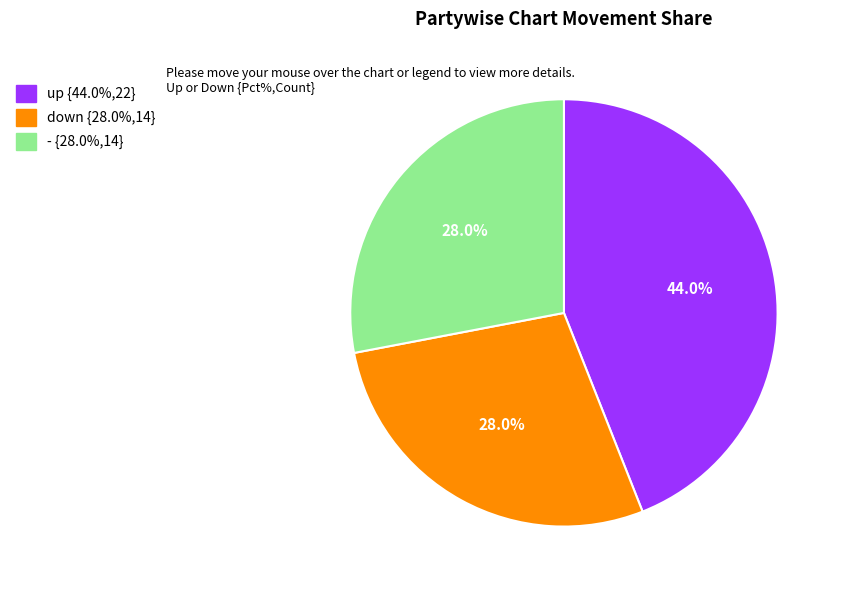

What is the largest slice in the pie chart?

up